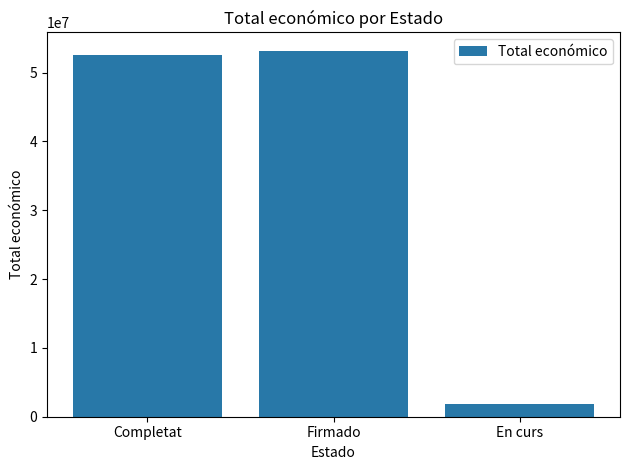

Reading right to left, extract all data points from this chart.

1865977	53191467	52506246